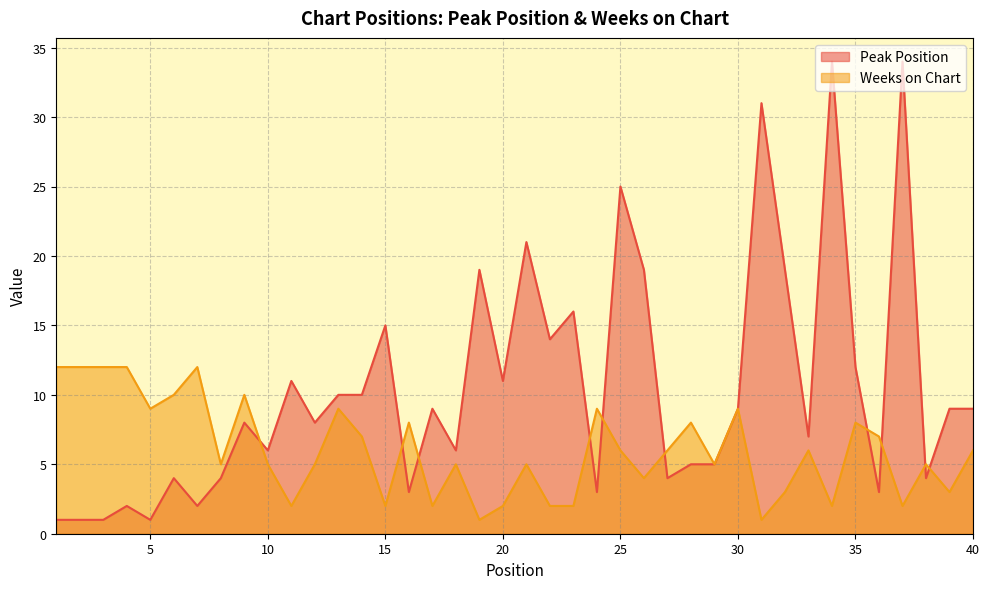

True or false: Weeks on Chart has more than 0 interior local peaks.

True